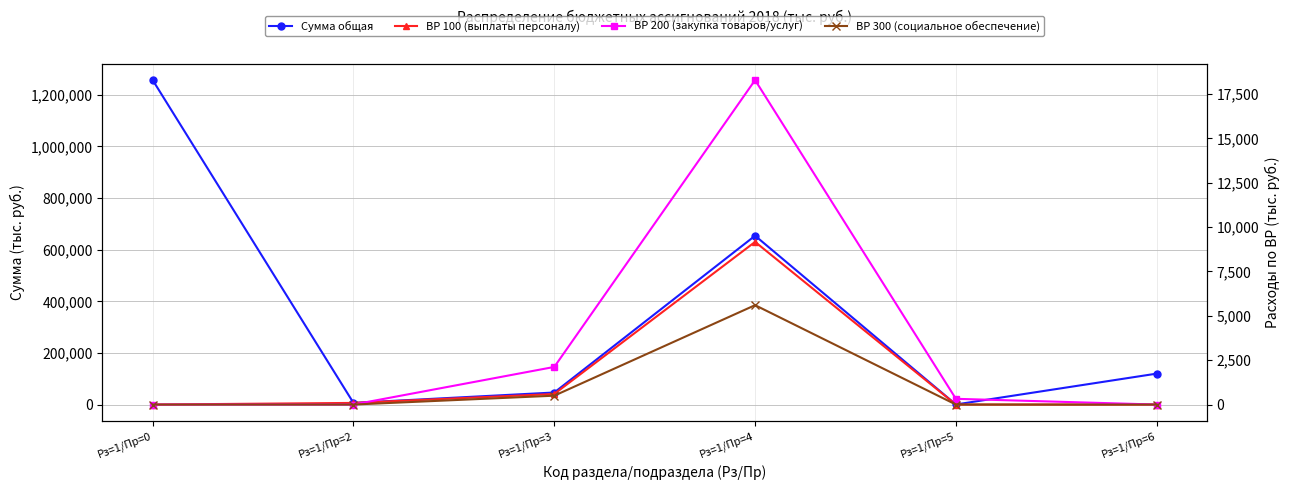

What is the sum of all ВР 200 (закупка товаров/услуг) values?

20724.1